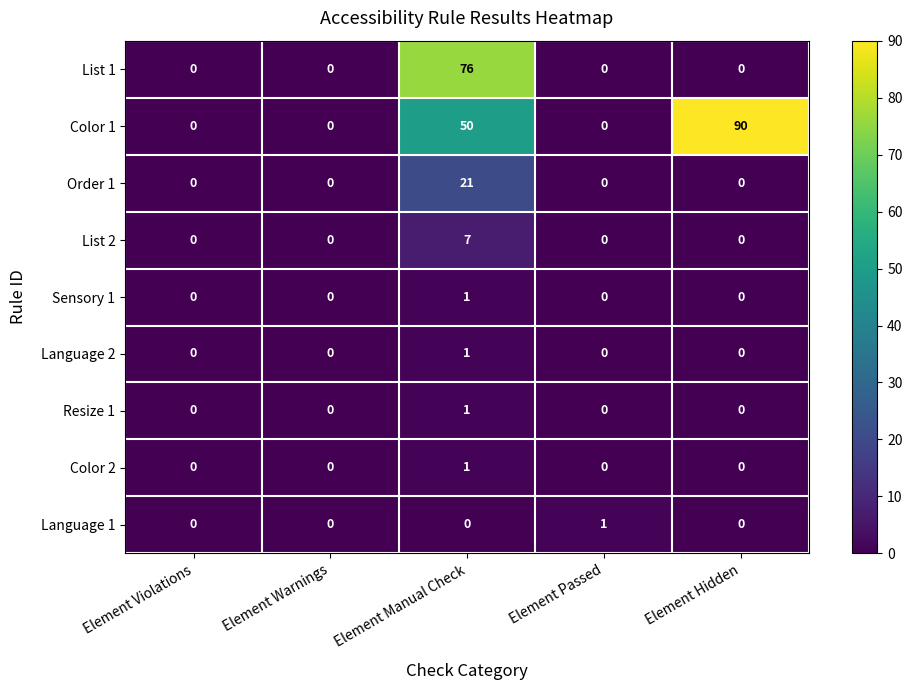

What is the difference between the maximum and minimum values in the Order 1 series?

21